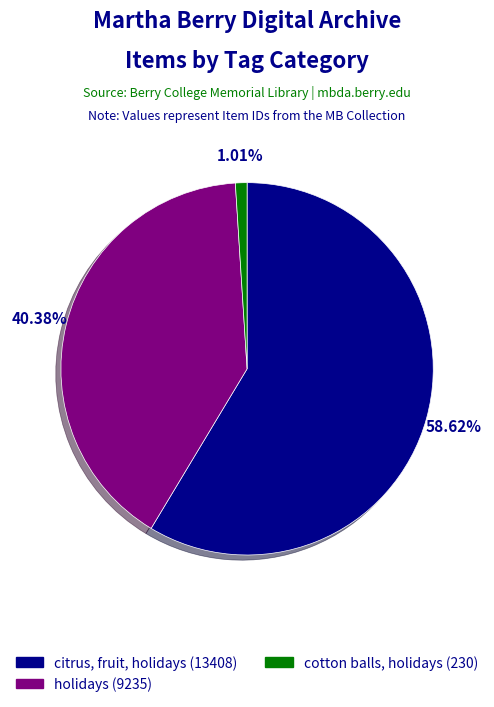

How many segments does this pie chart have?

3